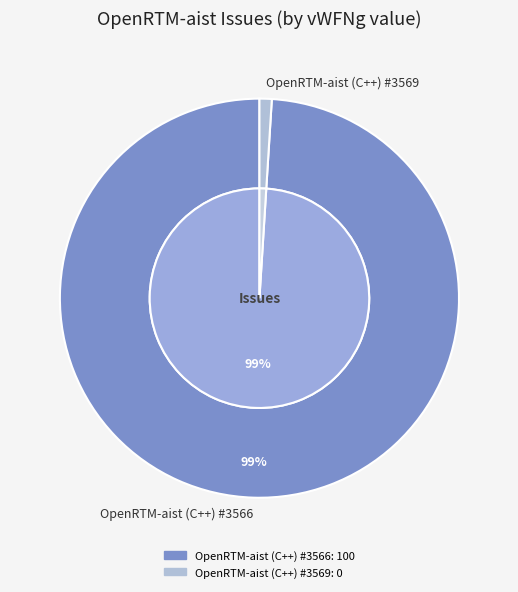

Does OpenRTM-aist (C++) #3566 account for over 50% of the chart?

Yes